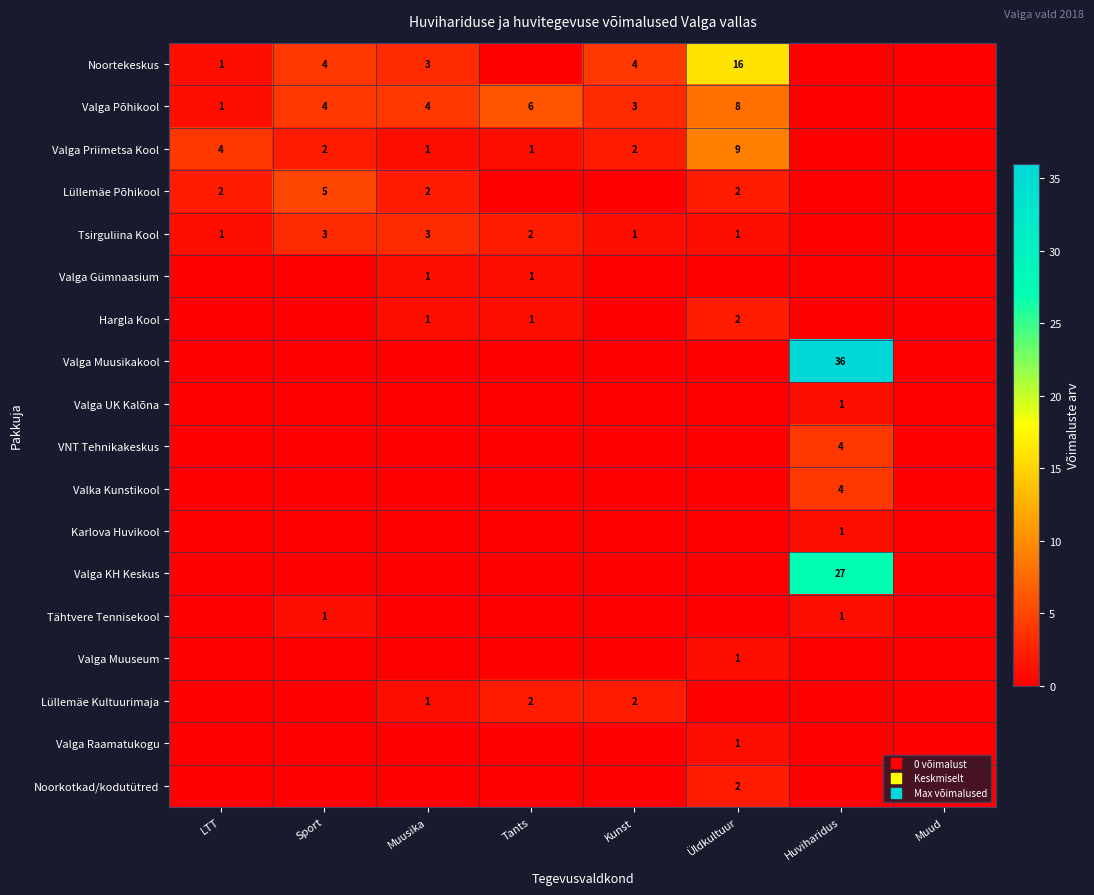

What is the sum of all Valga Põhikool values?

26